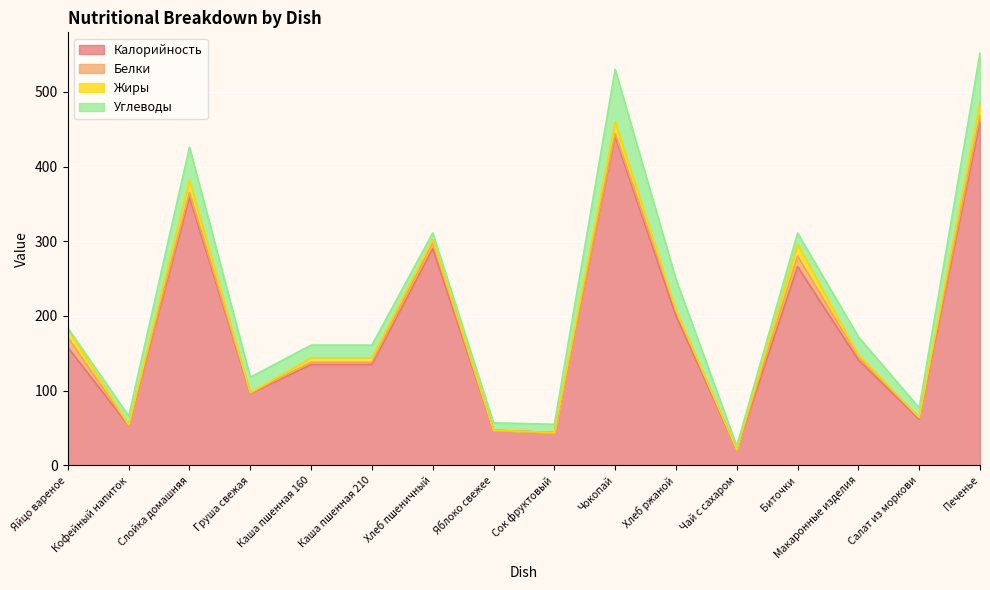

What is the difference between the maximum and minimum values in the Жиры series?

18